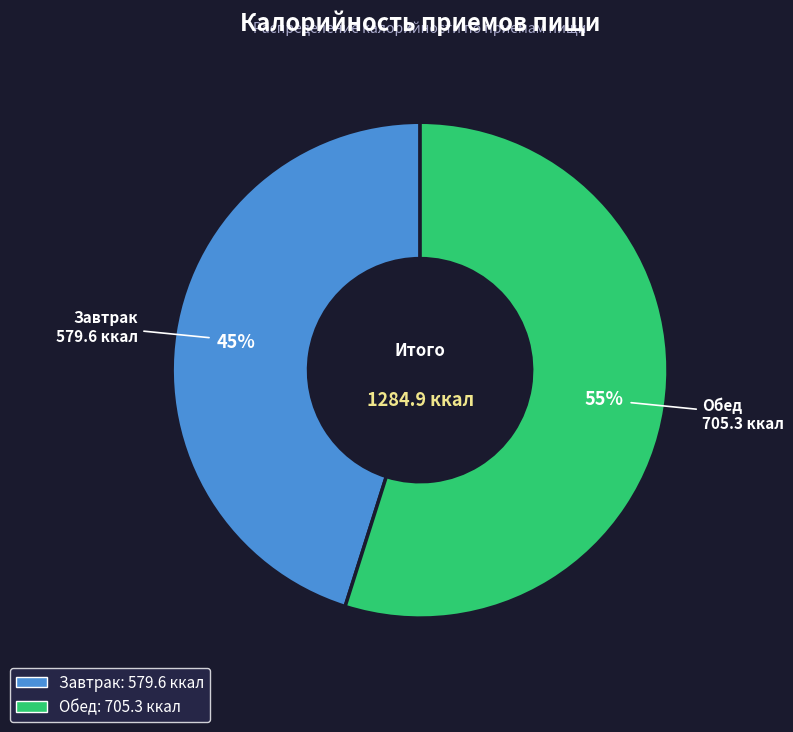

Count the number of slices in the pie.

2